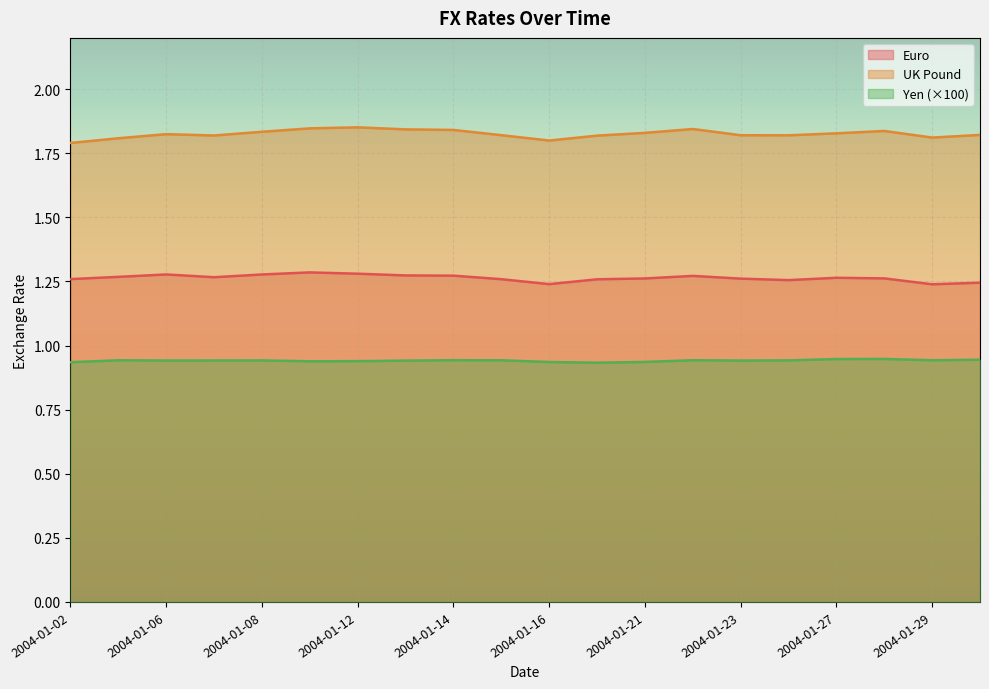

True or false: UK Pound and Yen intersect in this chart.

False